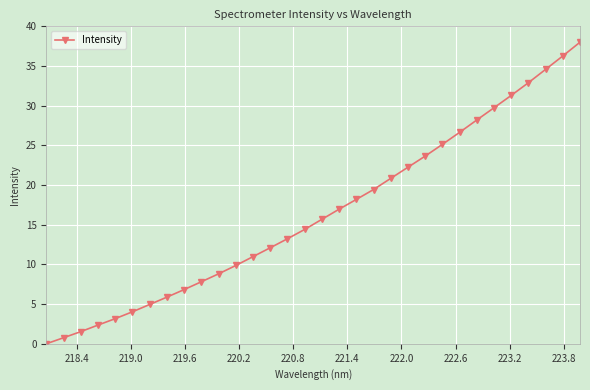

What is the average value?

16.5